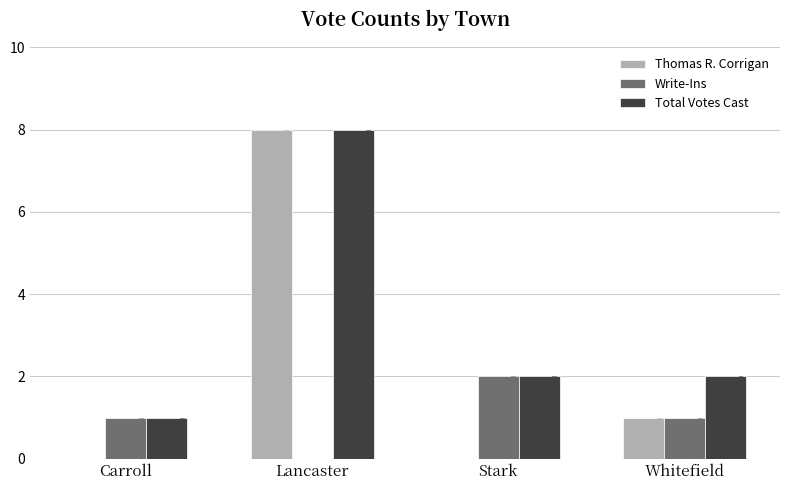

What is the difference between the maximum and minimum values in the Write-Ins series?

2